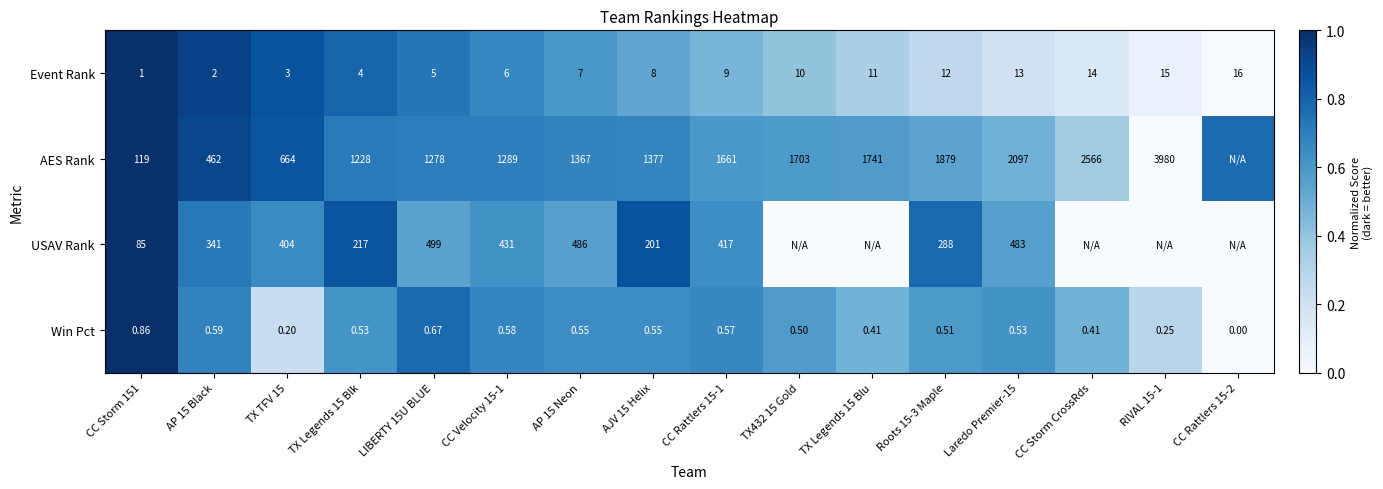

Is the value of Win Pct at TX Legends 15 Blu greater than the value of USAV Rank at Roots 15-3 Maple?

No